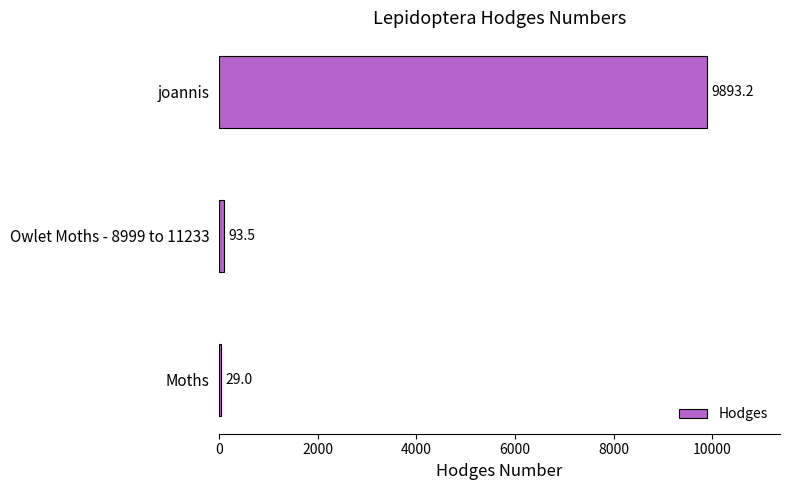

What is the sum of all values?

10015.7